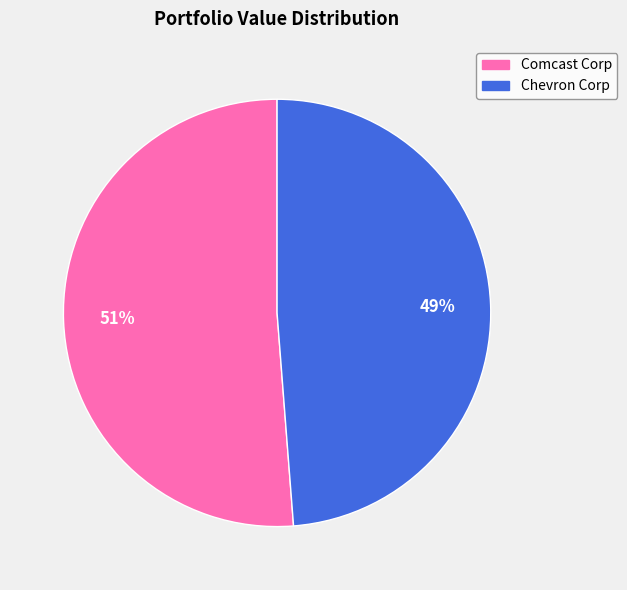

Which category has the smallest portion of the pie?

Chevron Corp